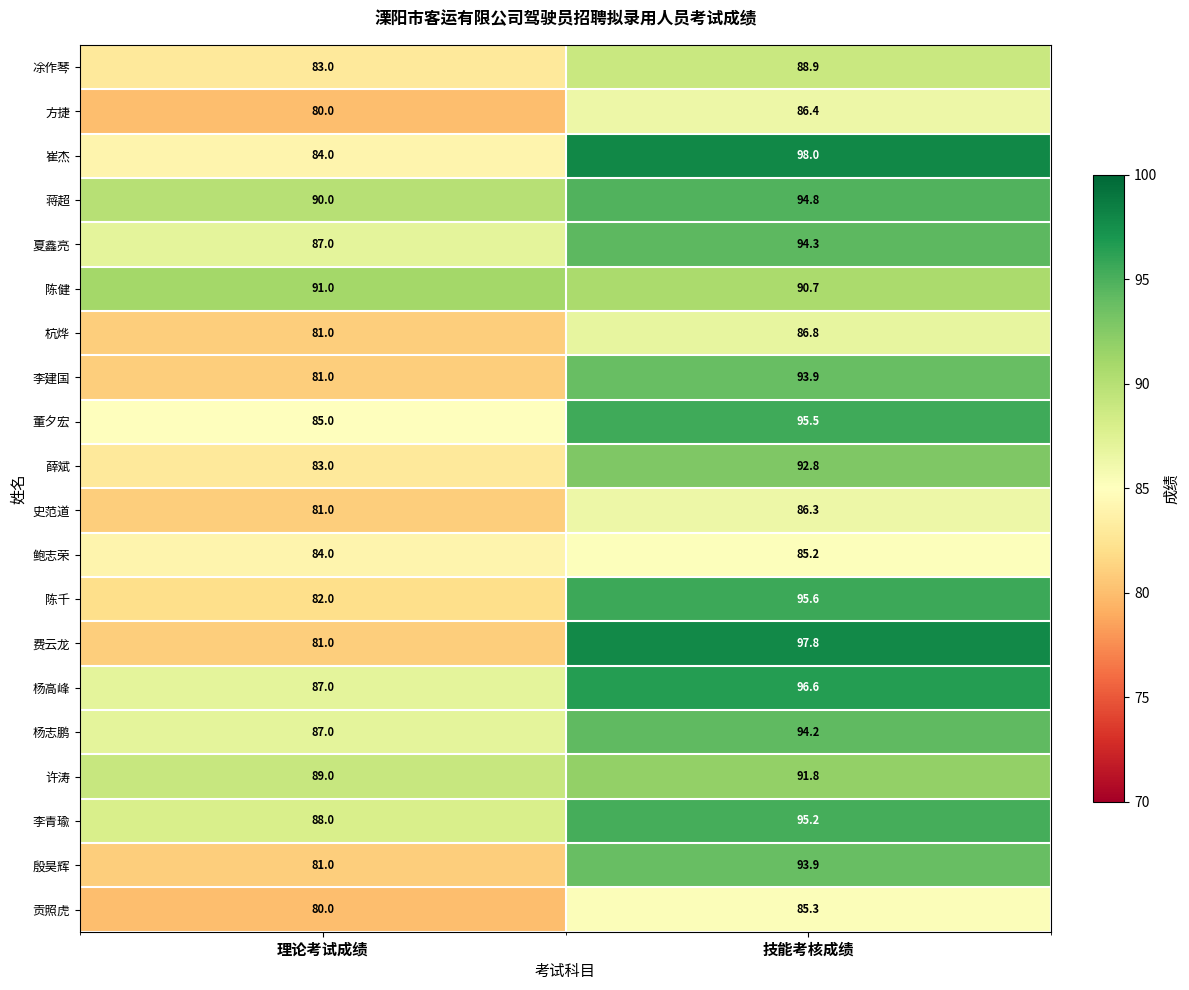

Which series has the widest spread of values?

费云龙